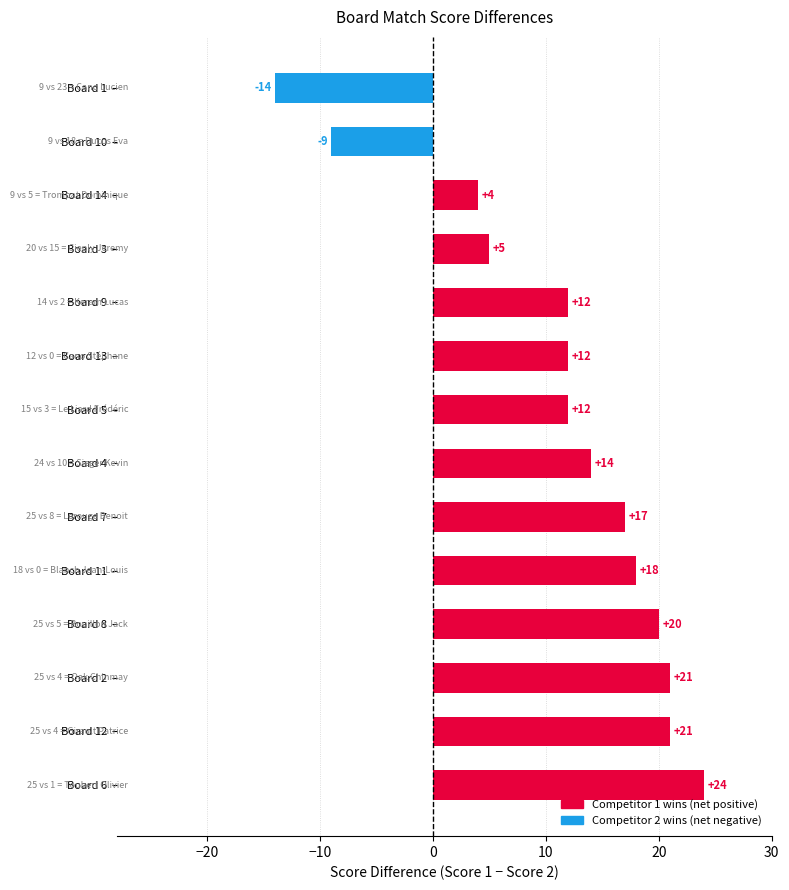

Reading top to bottom, extract all data points from this chart.

Board 1=-14	Board 10=-9	Board 14=4	Board 3=5	Board 9=12	Board 13=12	Board 5=12	Board 4=14	Board 7=17	Board 11=18	Board 8=20	Board 2=21	Board 12=21	Board 6=24